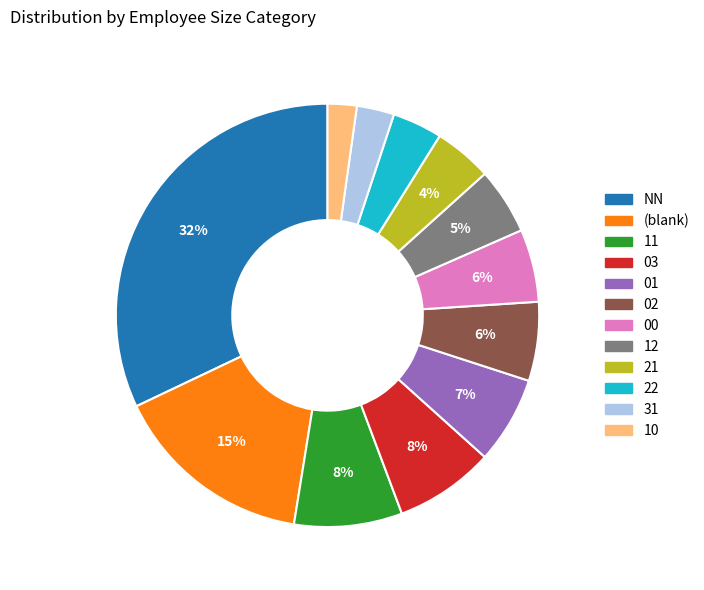

Is there any slice that represents more than half of the pie?

No